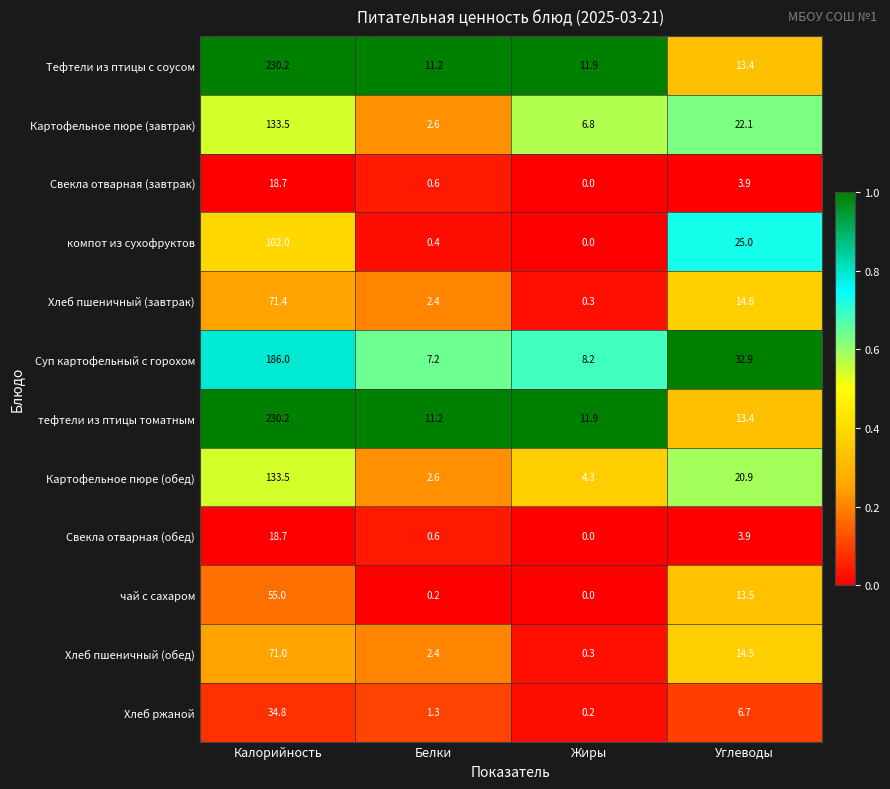

Which series changed the most between Жиры and Углеводы?

компот из сухофруктов